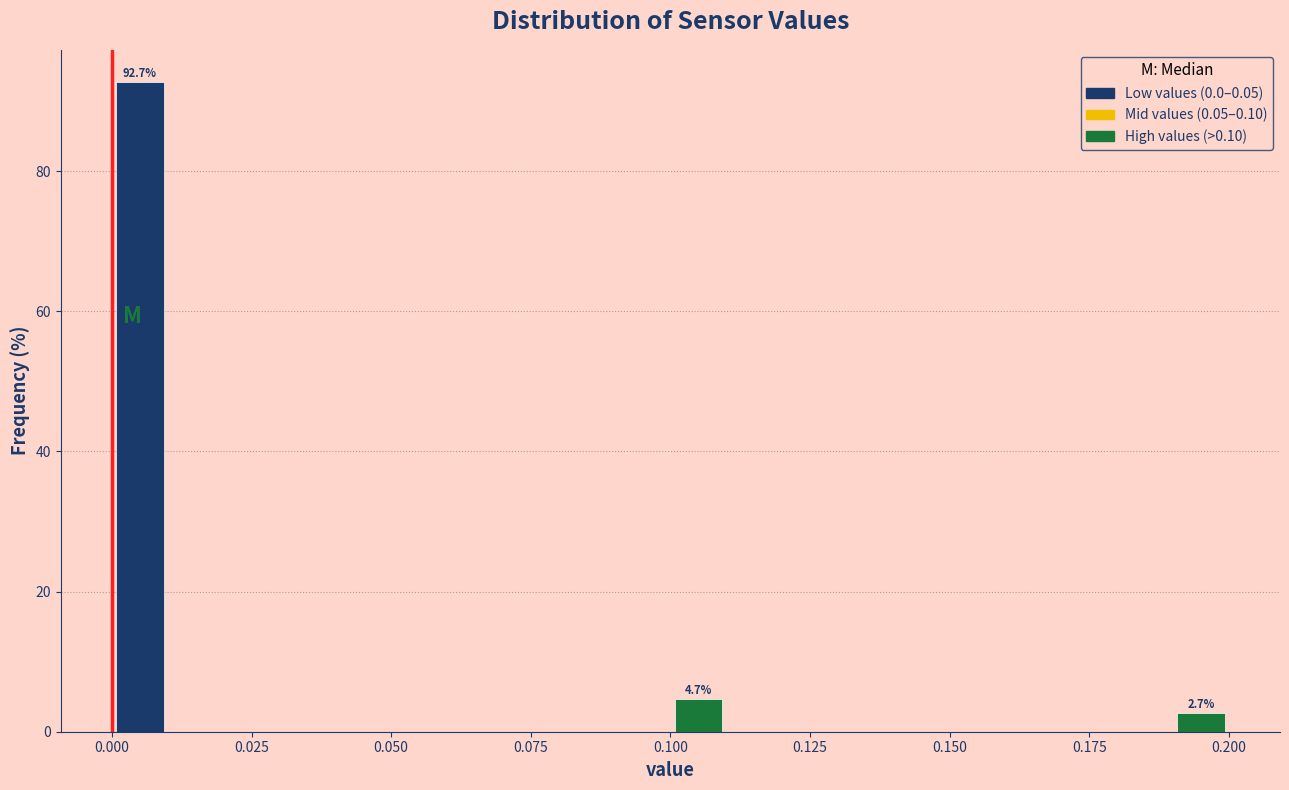

Around what value on the x-axis is the tallest bar? Give the approximate position of its centre, as read against the axis.

0.005